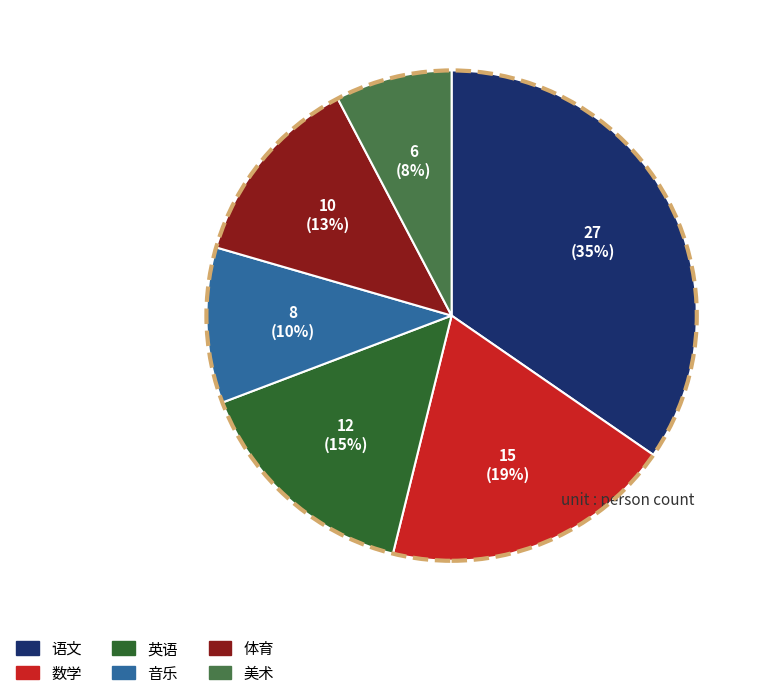

The 体育 slice represents 13% of the pie. True or false?

True